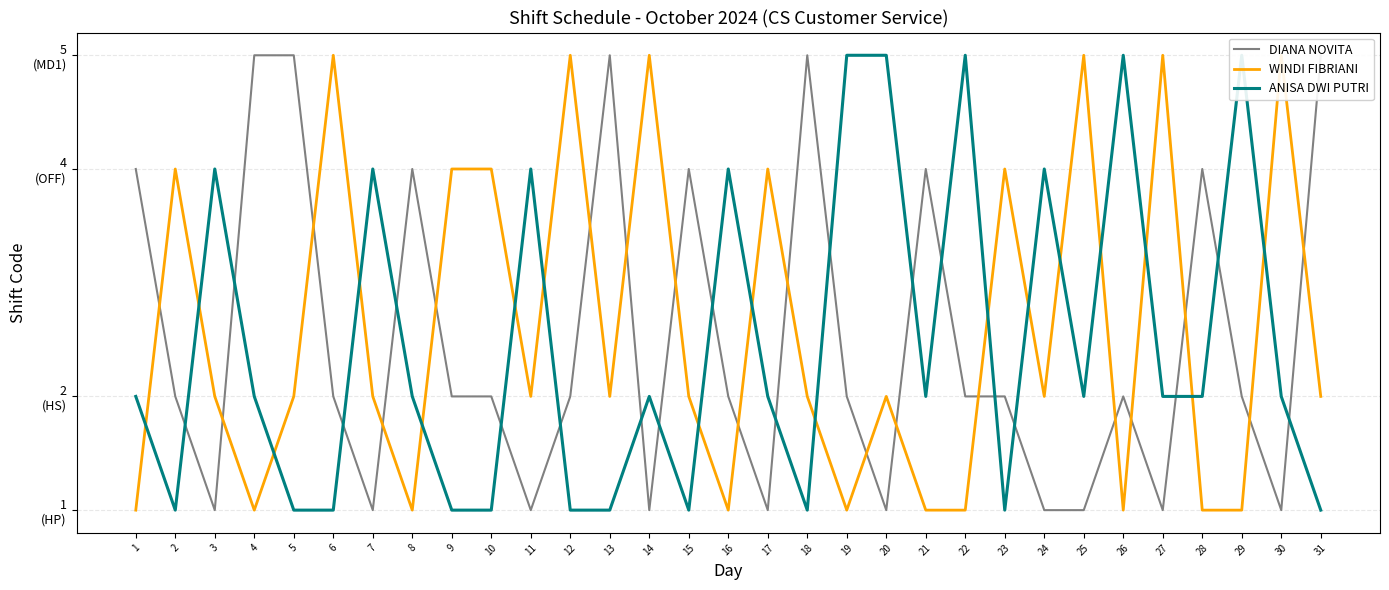

What is the difference between the highest and lowest values at 21?

3